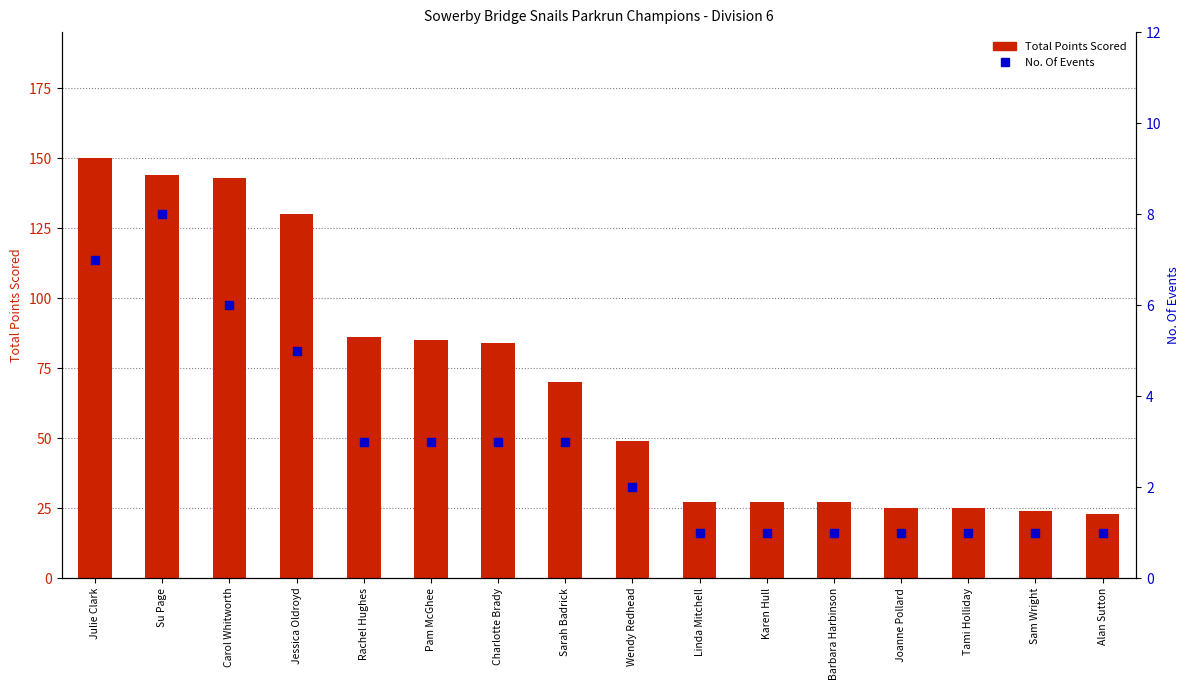

Which series has the largest total across all categories?

Total Points Scored